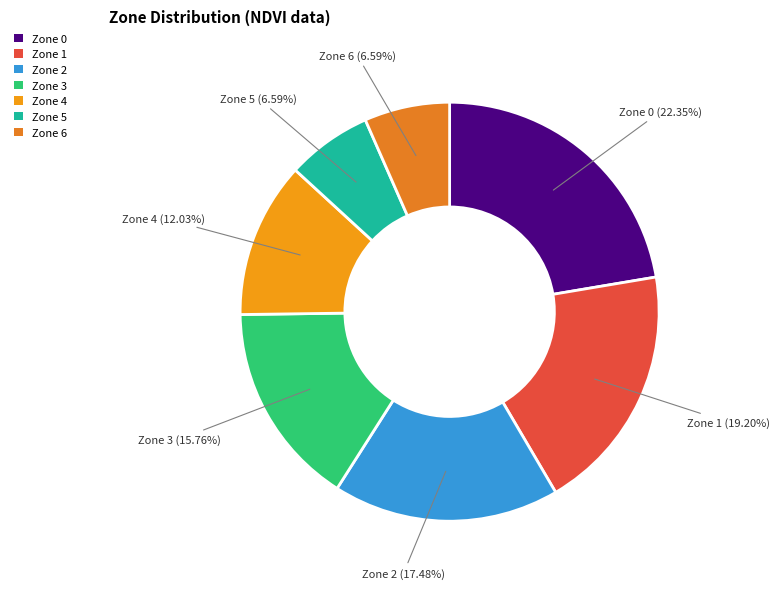

Which has a higher value, Zone 5 or Zone 3?

Zone 3